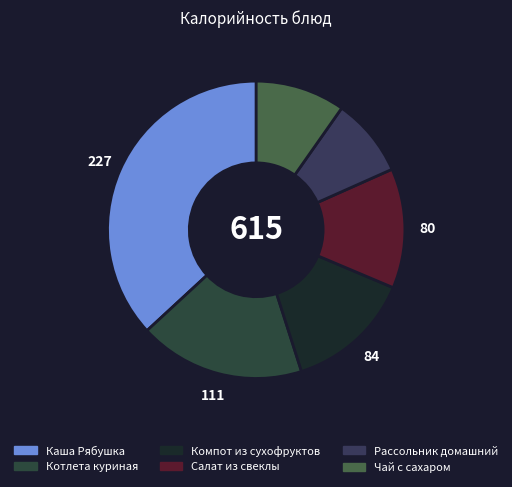

Is it true that Чай с сахаром is 10% of the pie?

True